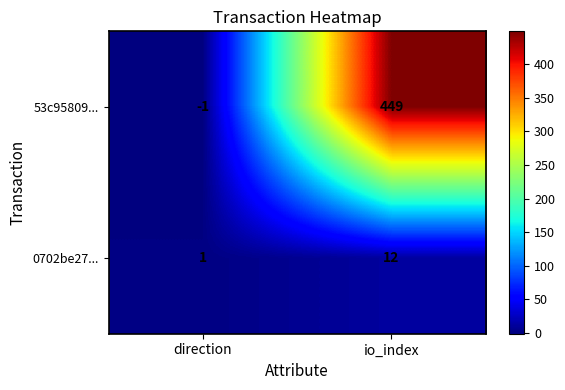

Reading right to left, list all the values displayed in this chart.

53c95809...: 449	-1
0702be27...: 12	1